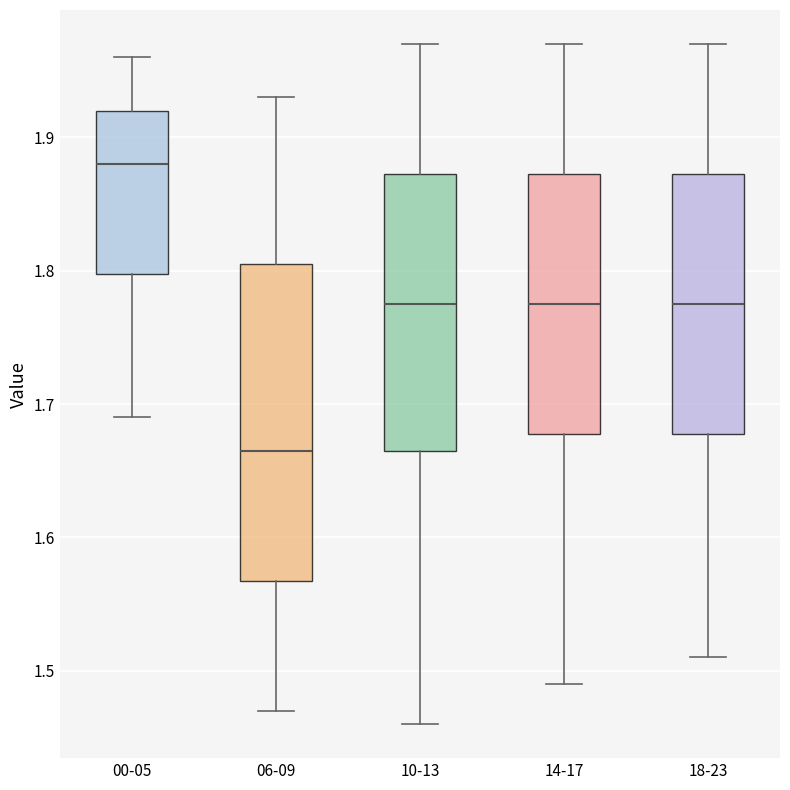

Reading left to right, read every box against the y-axis: the position of its median line, the range the box covers, and the ends of its whiskers. The values are not printed on the chart, so give them approximately, as read against the axis.

00-05: median 1.88, box 1.80 to 1.92, whiskers 1.69 to 1.96
06-09: median 1.67, box 1.57 to 1.81, whiskers 1.47 to 1.93
10-13: median 1.78, box 1.67 to 1.87, whiskers 1.46 to 1.97
14-17: median 1.78, box 1.68 to 1.87, whiskers 1.49 to 1.97
18-23: median 1.78, box 1.68 to 1.87, whiskers 1.51 to 1.97